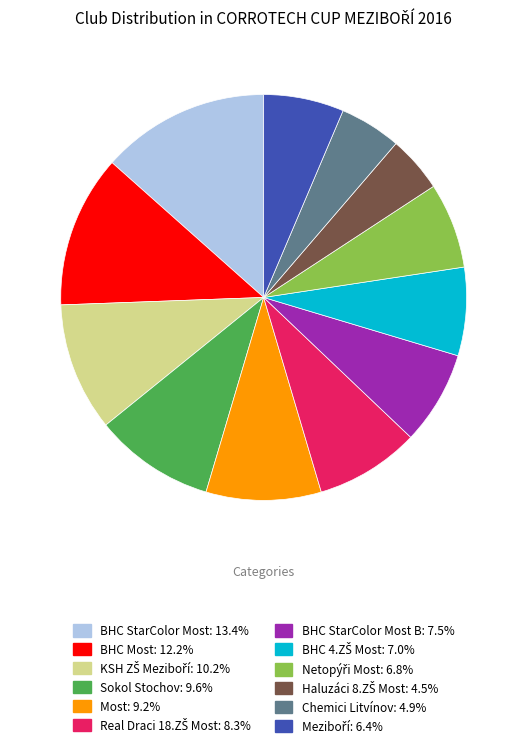

Is there any slice that represents more than half of the pie?

No